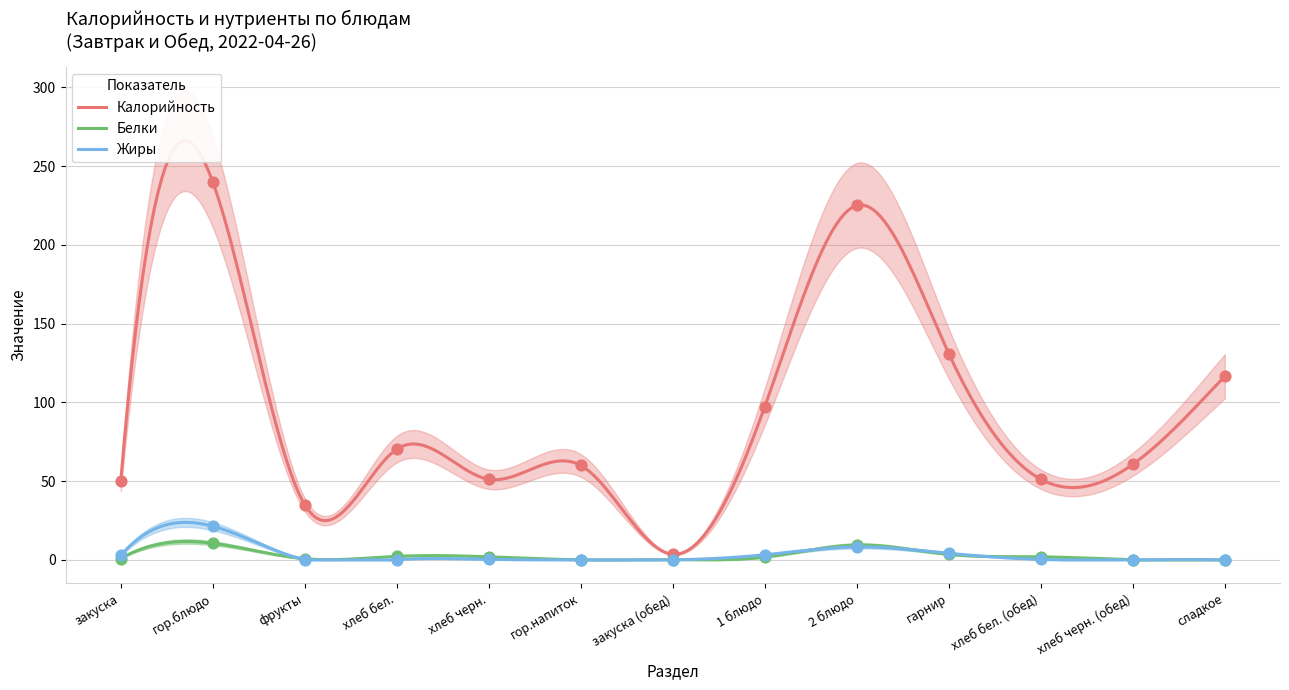

Which series contains the lowest Y value?

Жиры